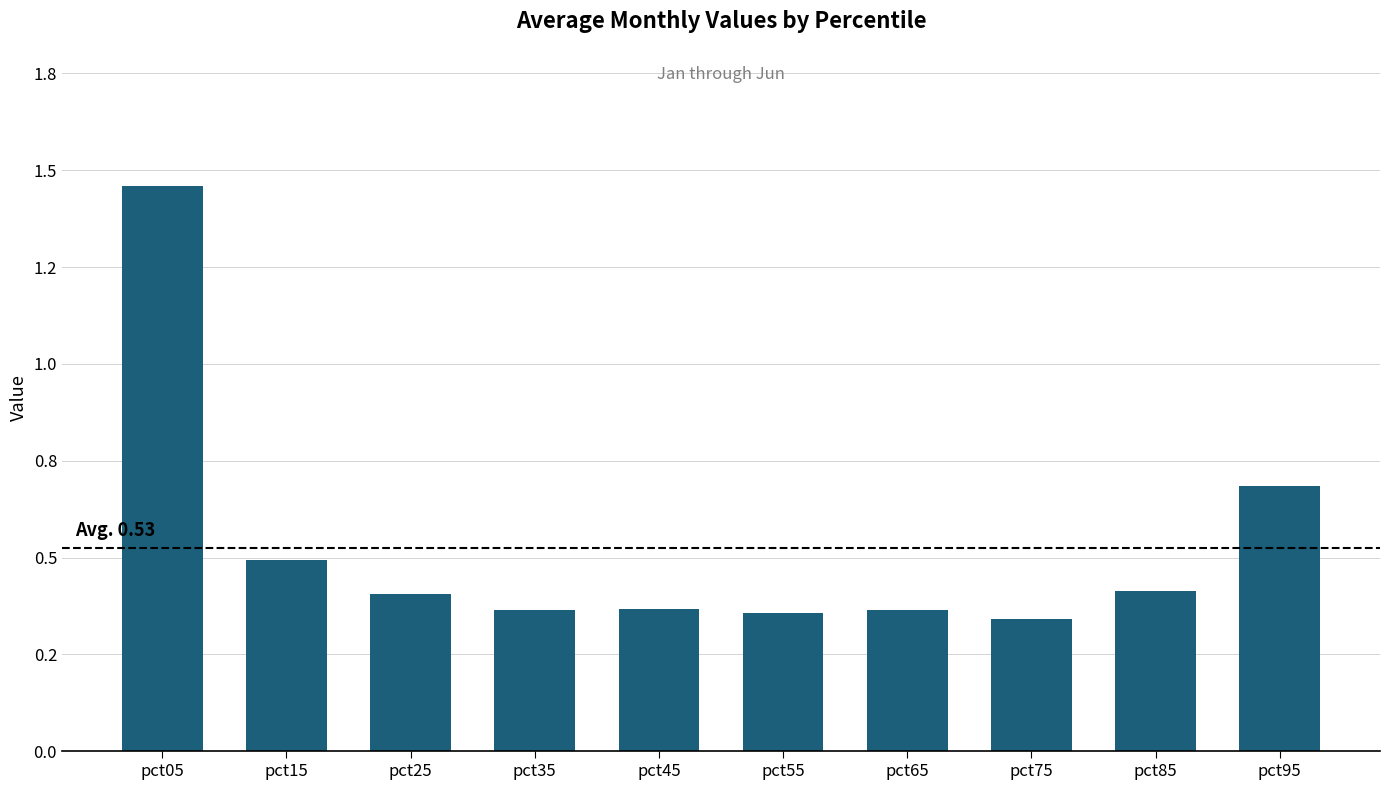

What is the minimum value shown in the chart?

0.3